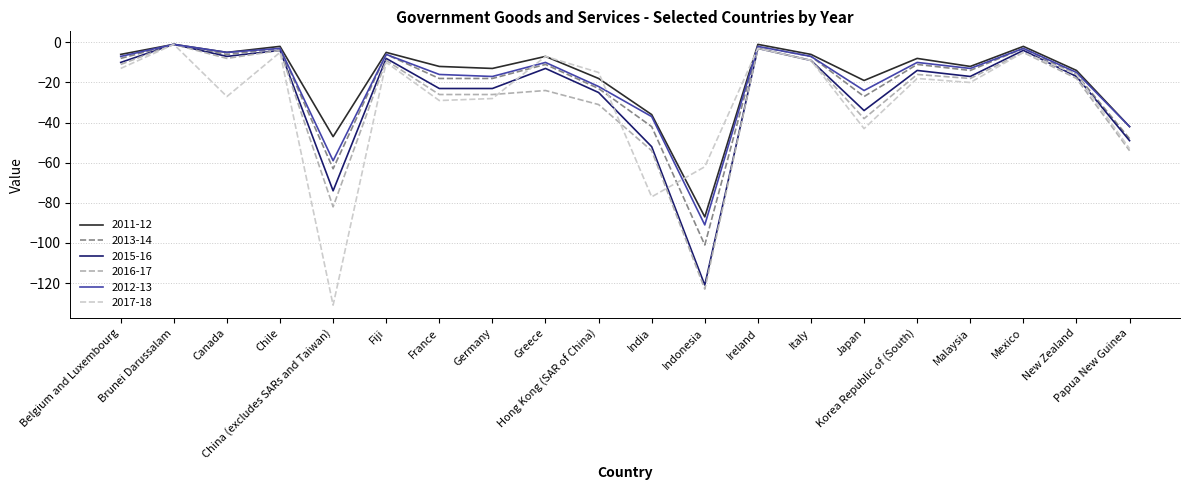

What is the smallest value displayed?

-131